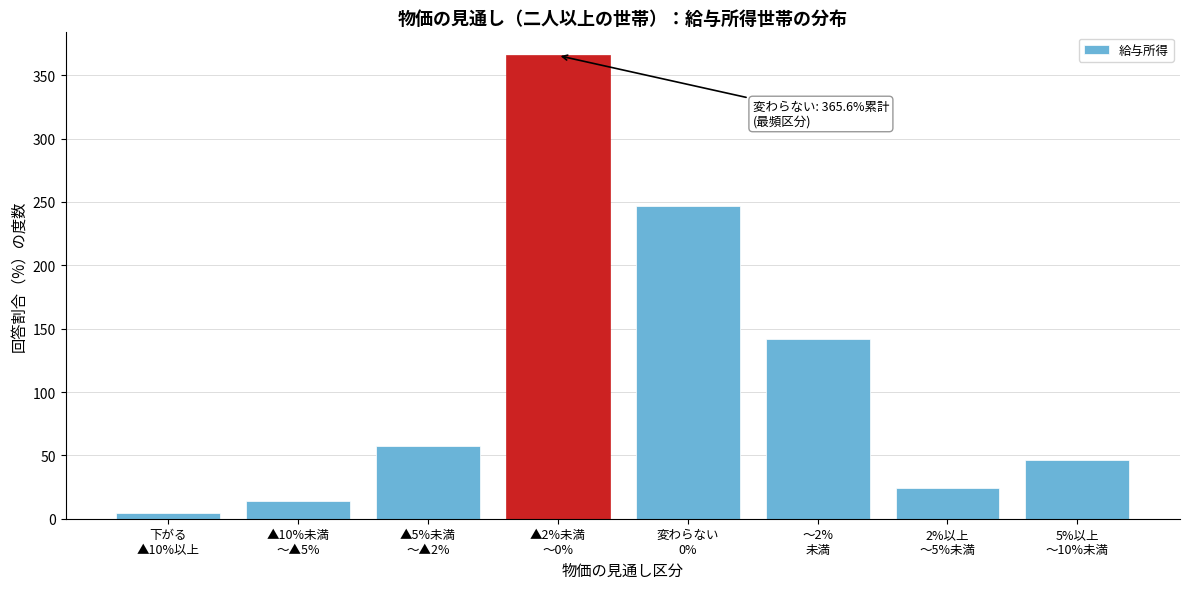

Reading right to left, extract all data points from this chart.

46.4	24.2	141.5	246.7	365.6	57.2	14.1	4.3